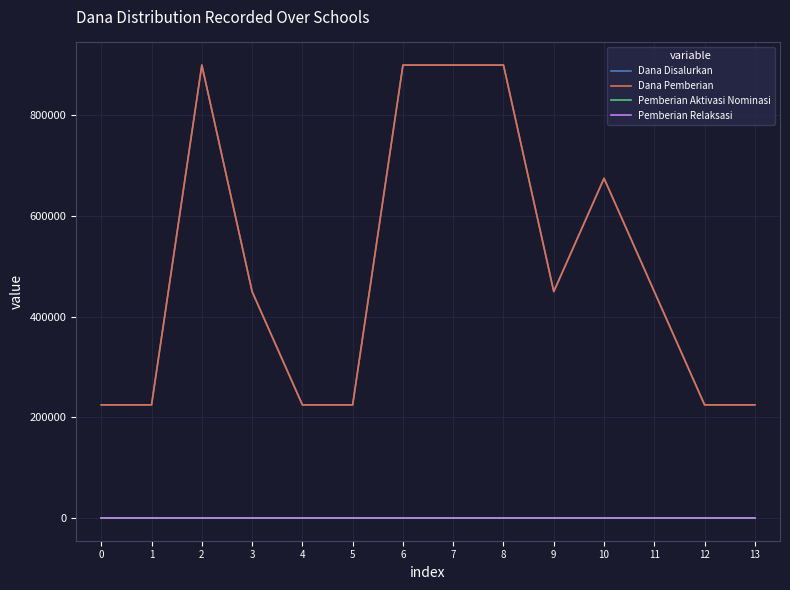

Between 4 and 10, which series saw the biggest shift?

Dana Disalurkan